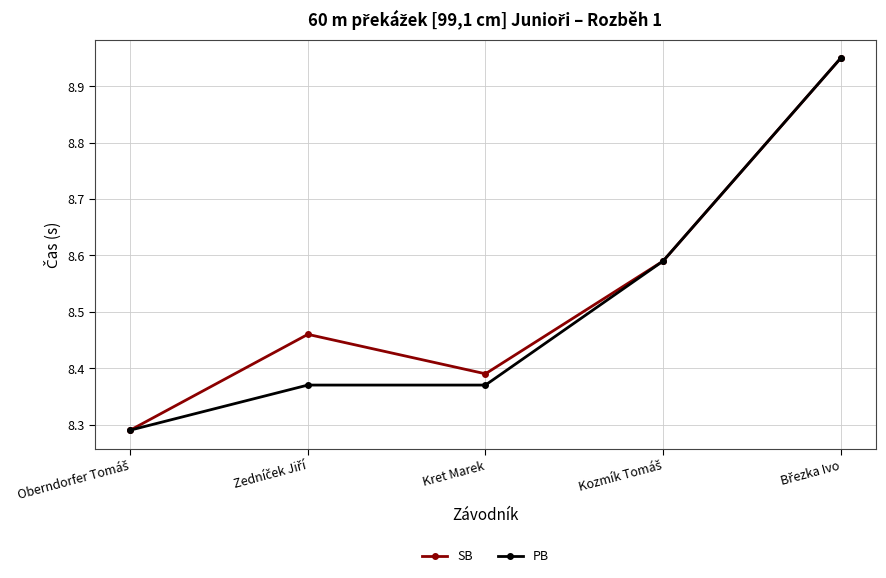

What is the label of the 3rd point from the left?

Kret Marek